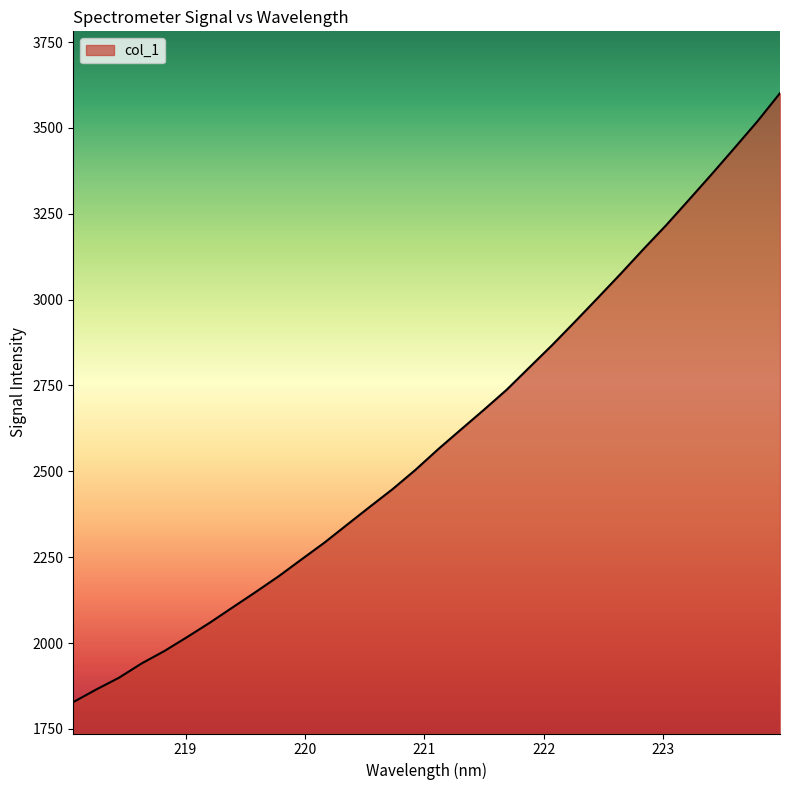

Does the chart display data point markers on the line(s)?

No